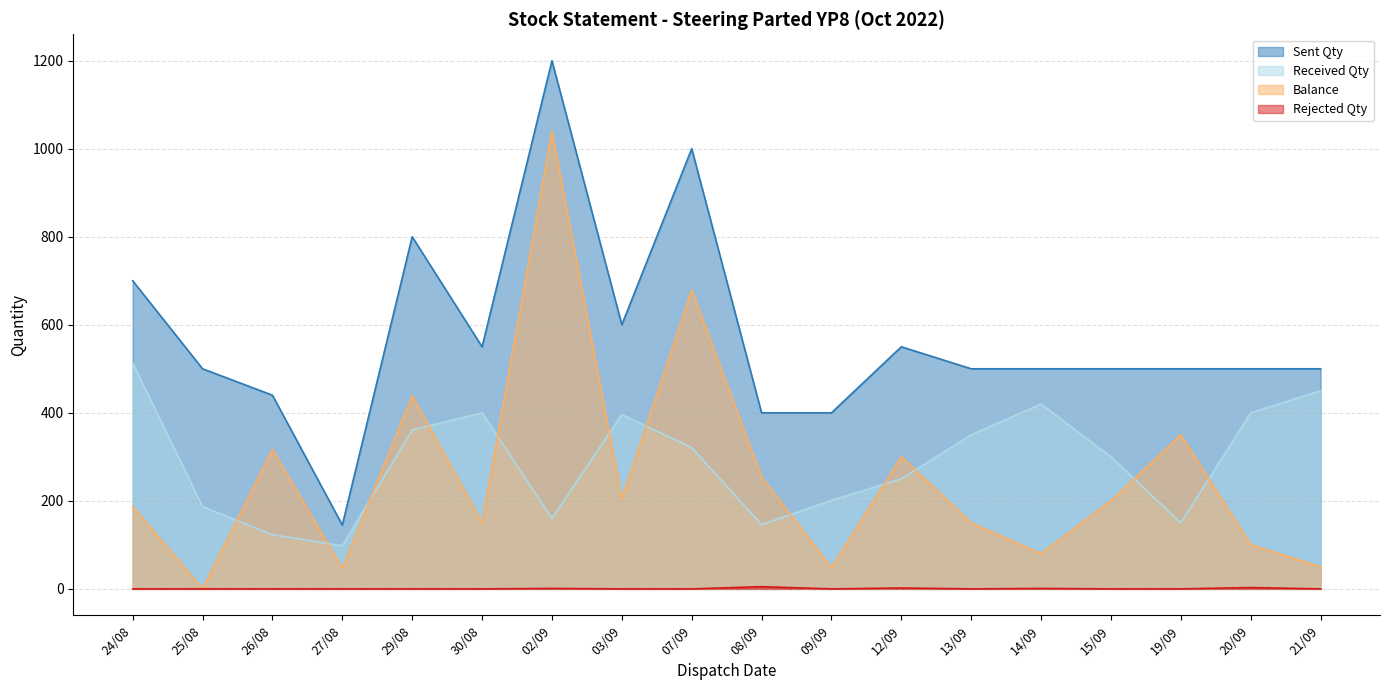

Which series has the largest range (max minus min)?

Sent Qty